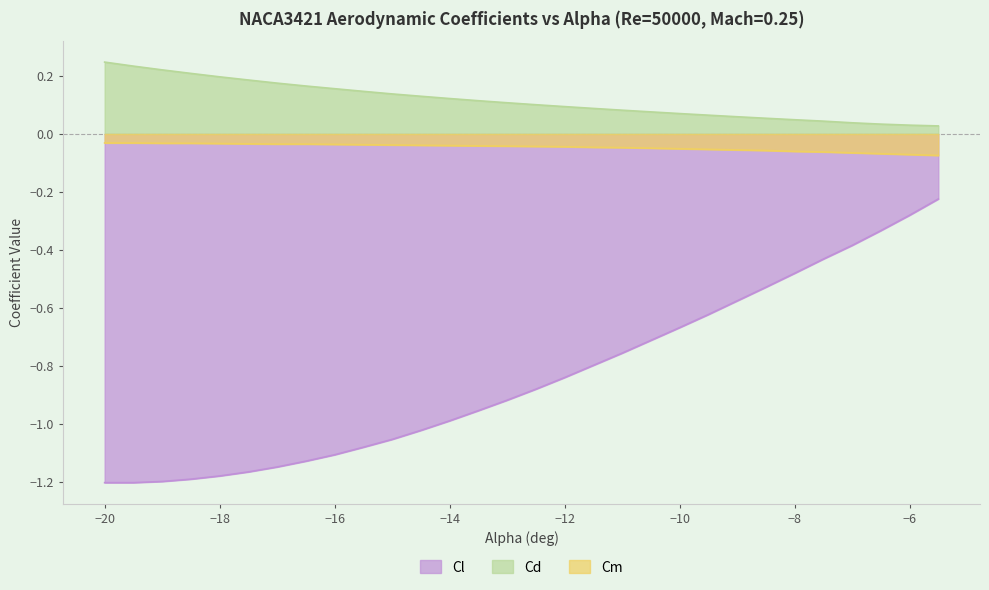

What is the lowest value of the Cm series?

-0.1